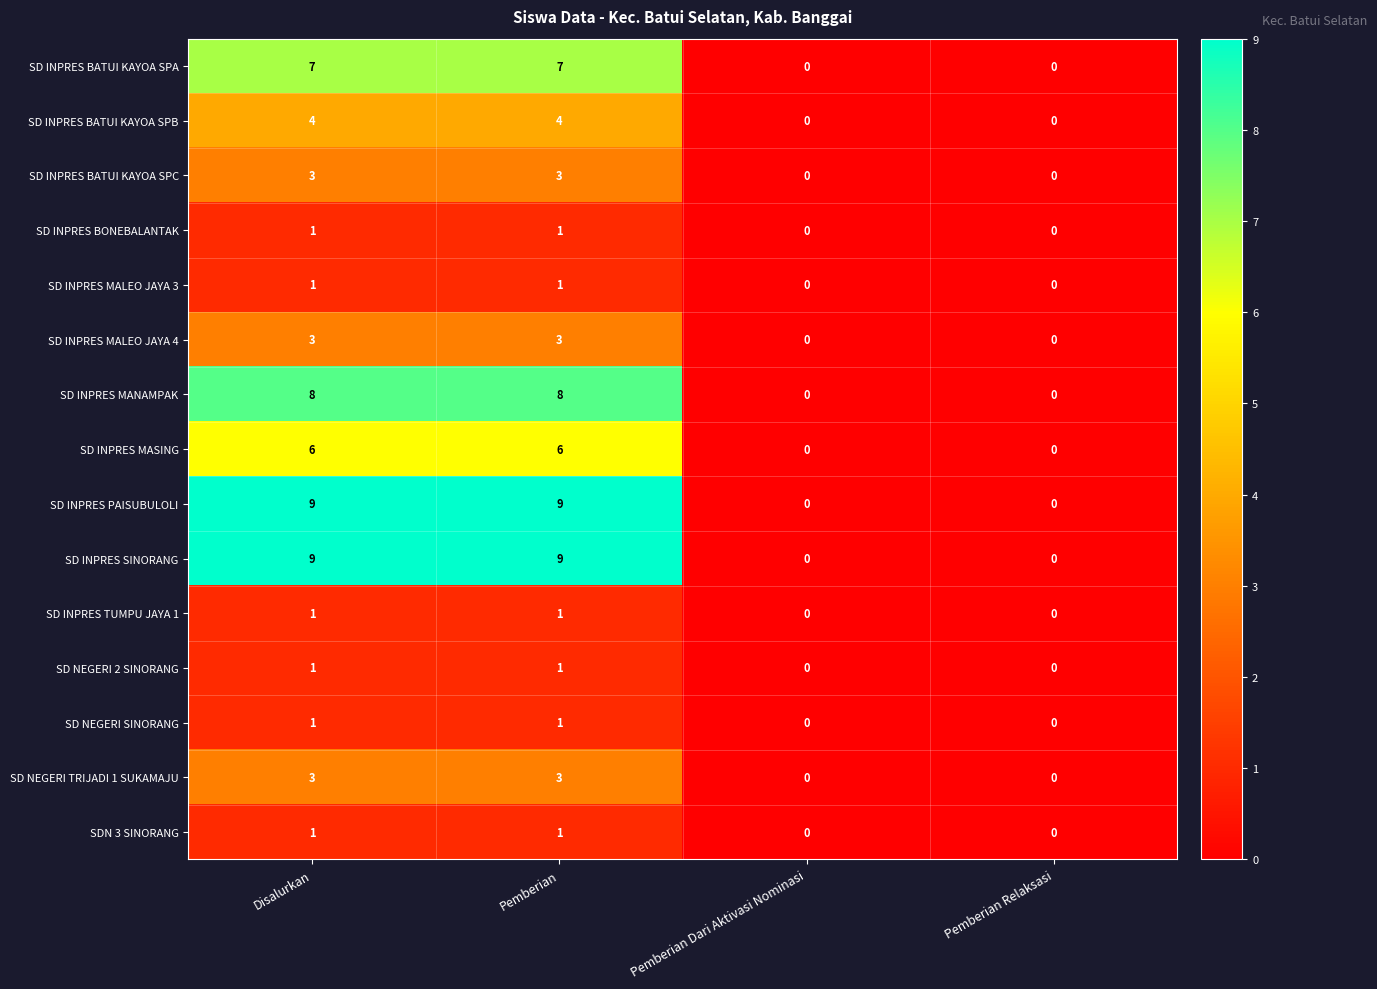

How many distinct data groups are displayed?

15